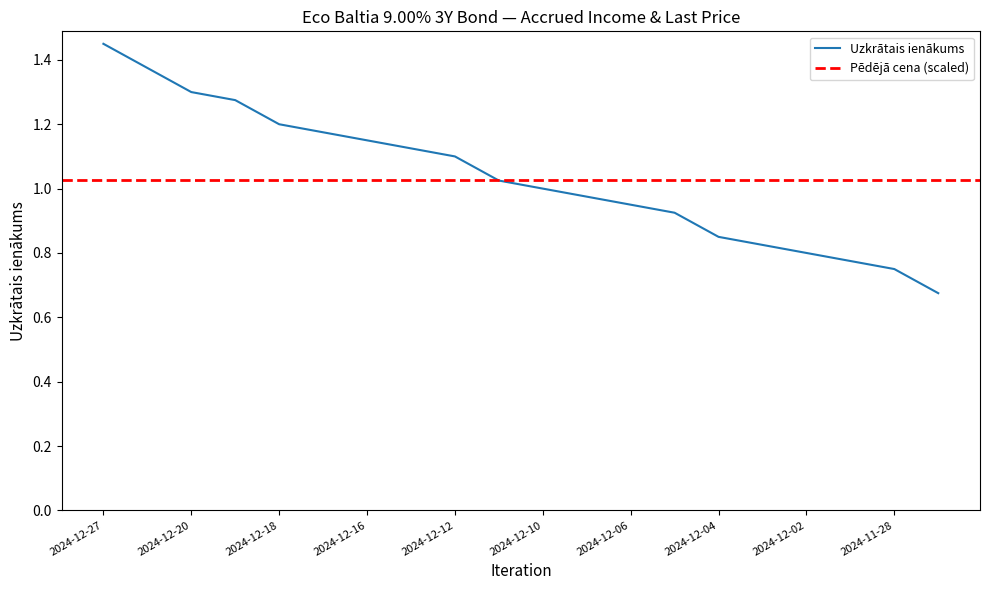

Reading left to right, transcribe all the data shown in this chart.

1.4	1.4	1.3	1.3	1.2	1.2	1.1	1.1	1.1	1.0	1.0	1.0	0.9	0.9	0.8	0.8	0.8	0.8	0.8	0.7